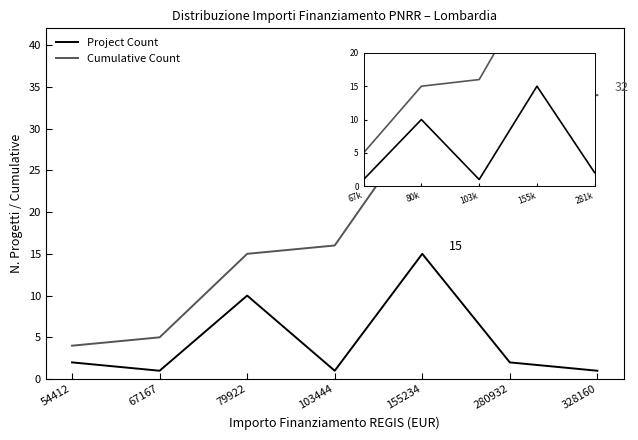

The value of Project Count at 54412 is 2. True or false?

True